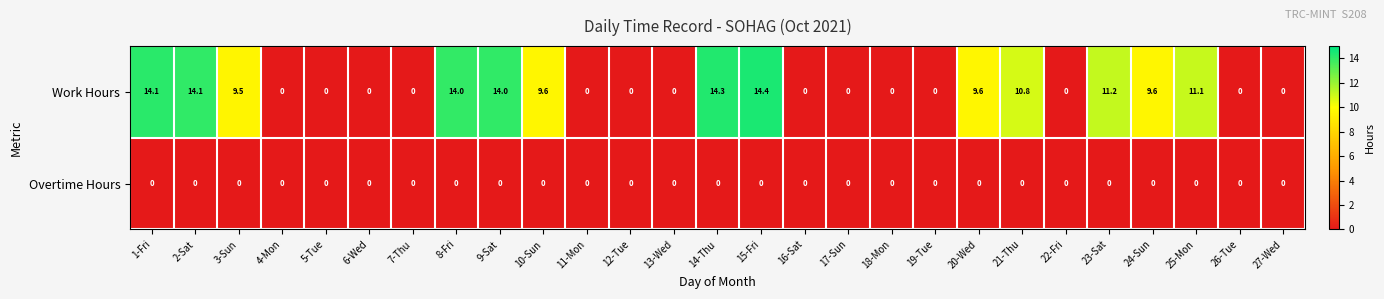

True or false: Overtime Hours has a value of 0.0 at 23-Sat.

True